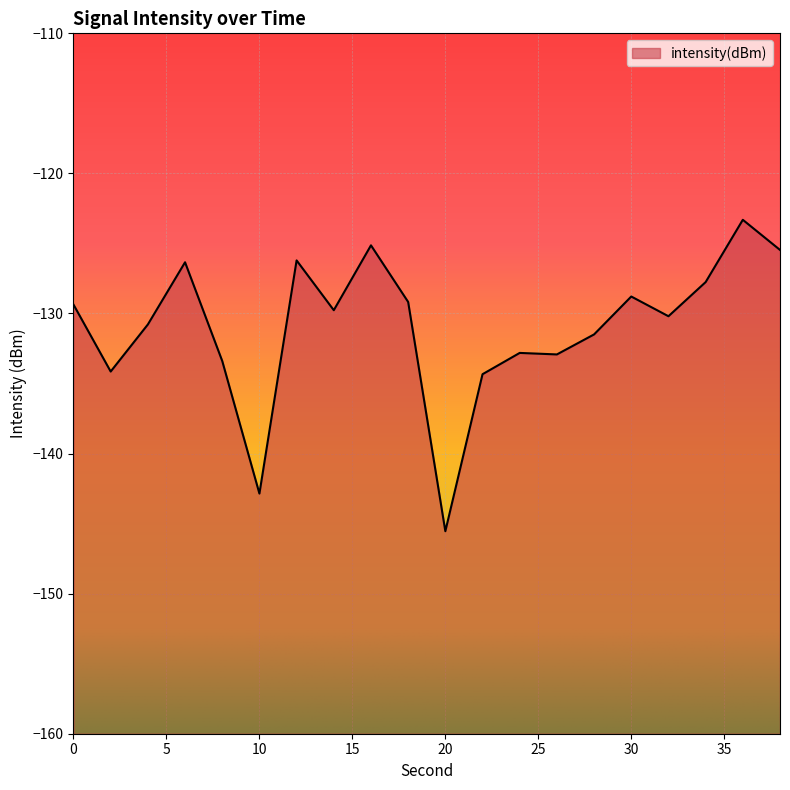

What is the change in value from 14 to 38?

+4.3